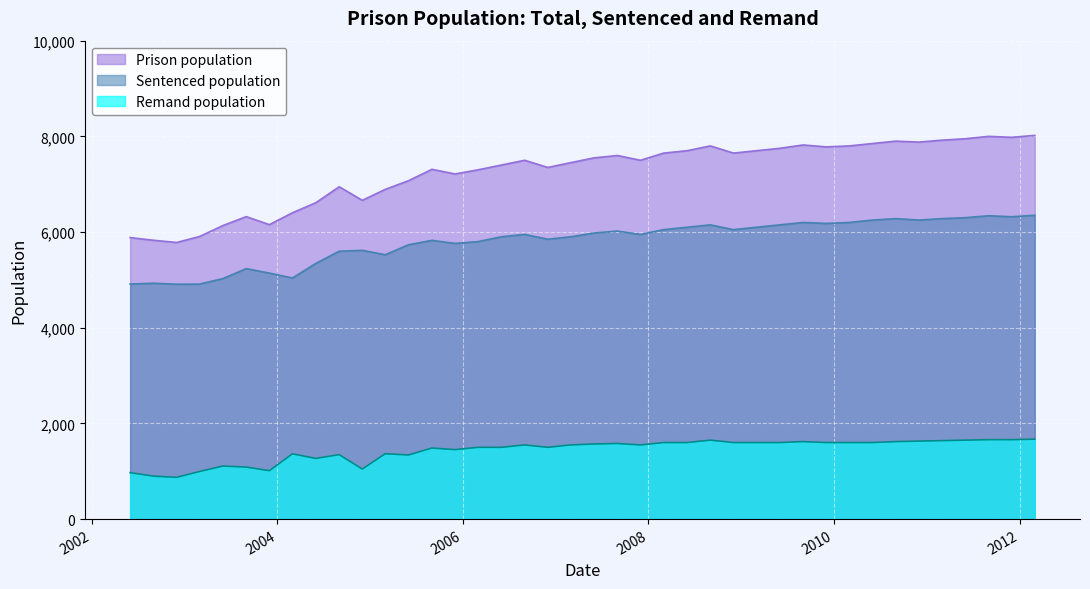

At which category does Remand population reach its first local peak?

2003-06